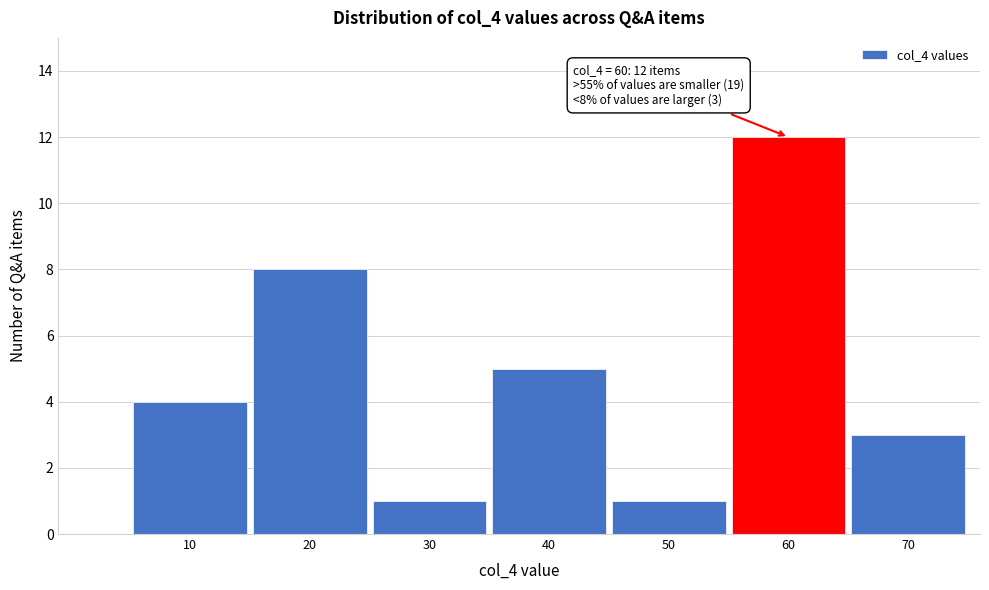

Reading left to right, extract all data points from this chart.

4	8	1	5	1	12	3